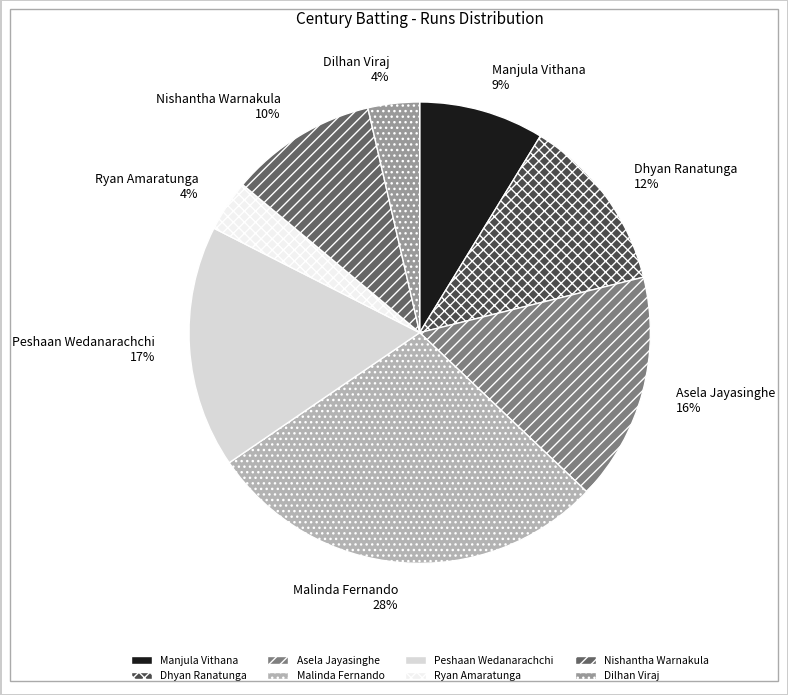

True or false: Manjula Vithana accounts for 9% of the total.

True